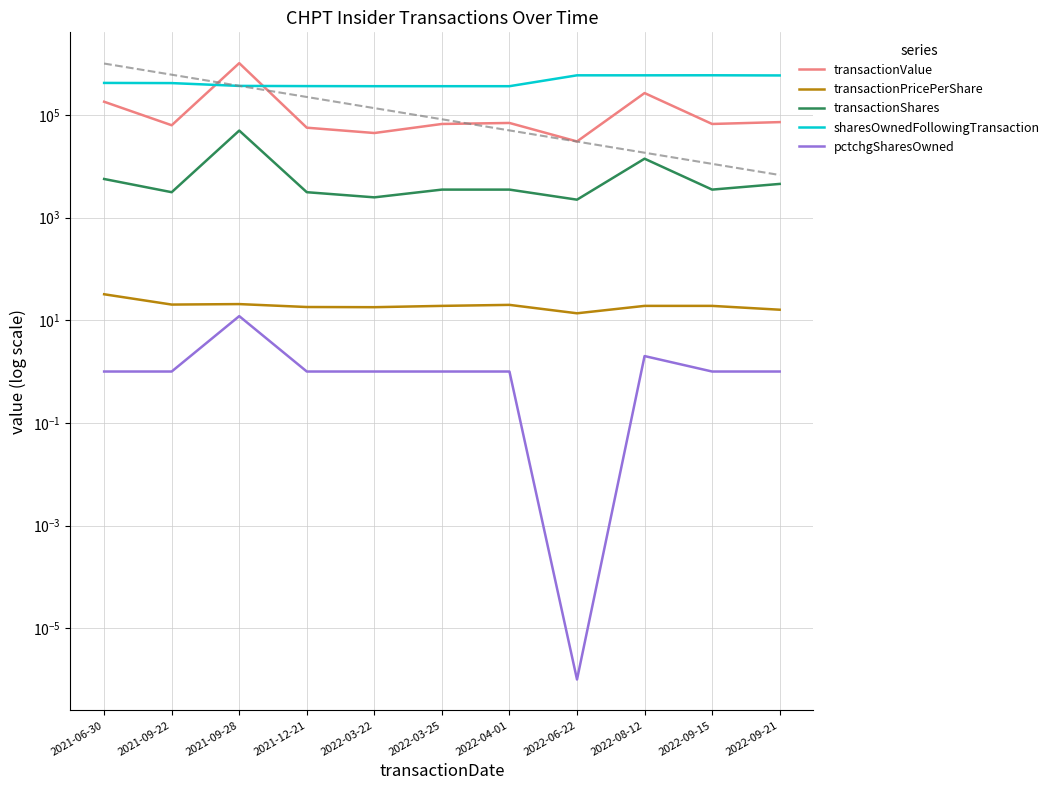

How many lines are shown in the chart?

5